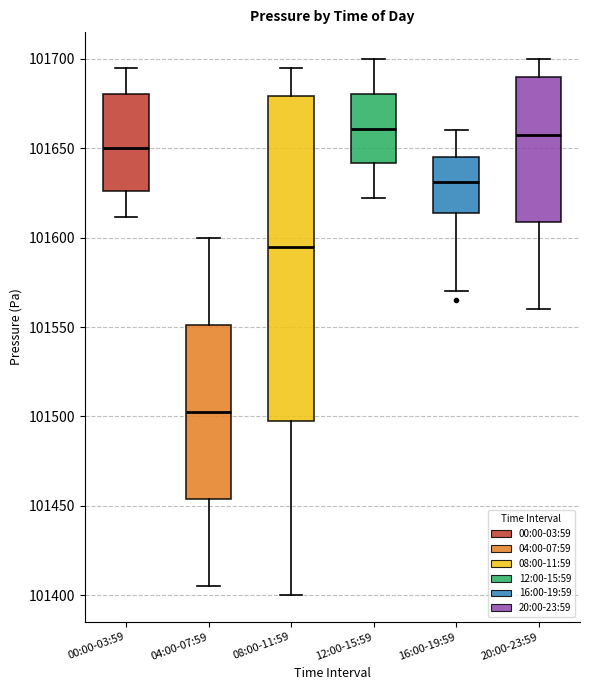

Comparing the boxes themselves (not the whiskers), which one is the tallest?

08:00-11:59